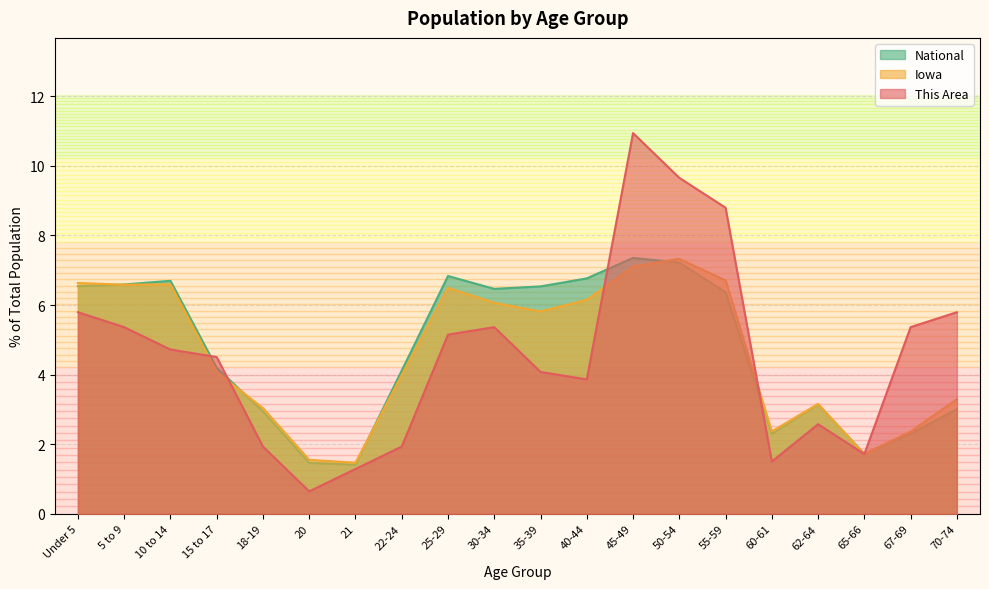

Between 55-59 and 67-69, which is larger?

55-59